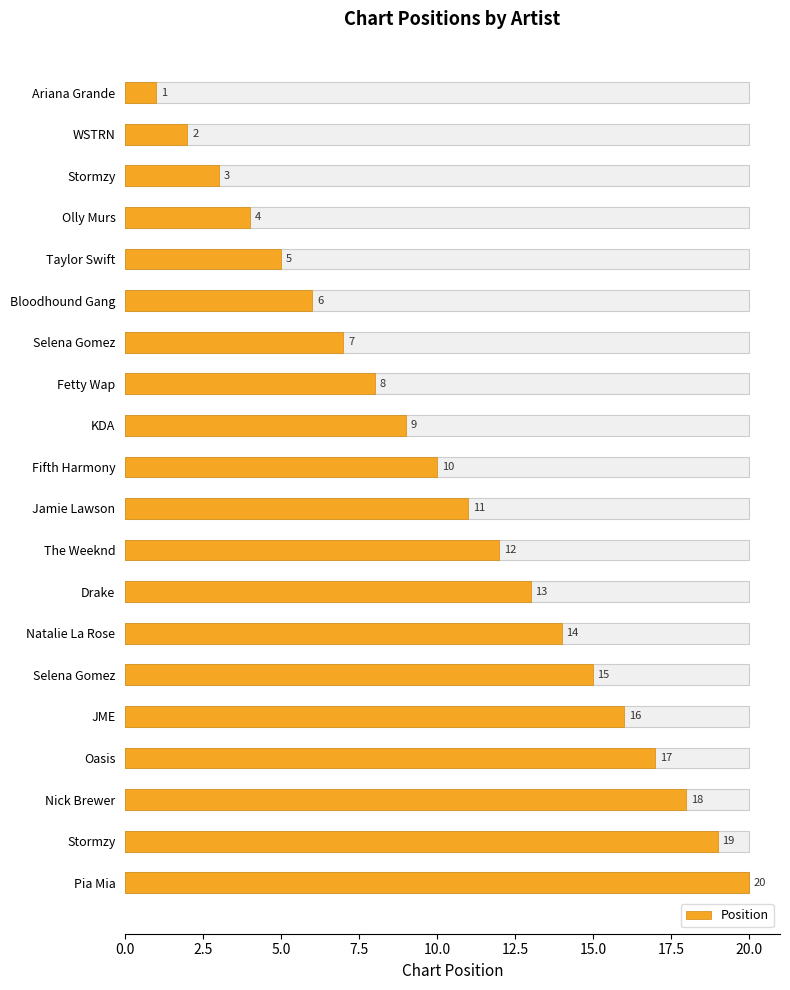

What is the difference between the values at JME and Drake?

3